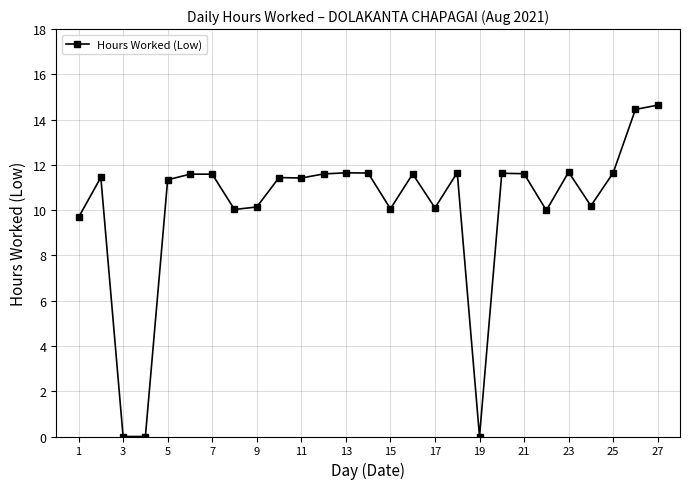

What is the value of the 7th point from the left?

11.6